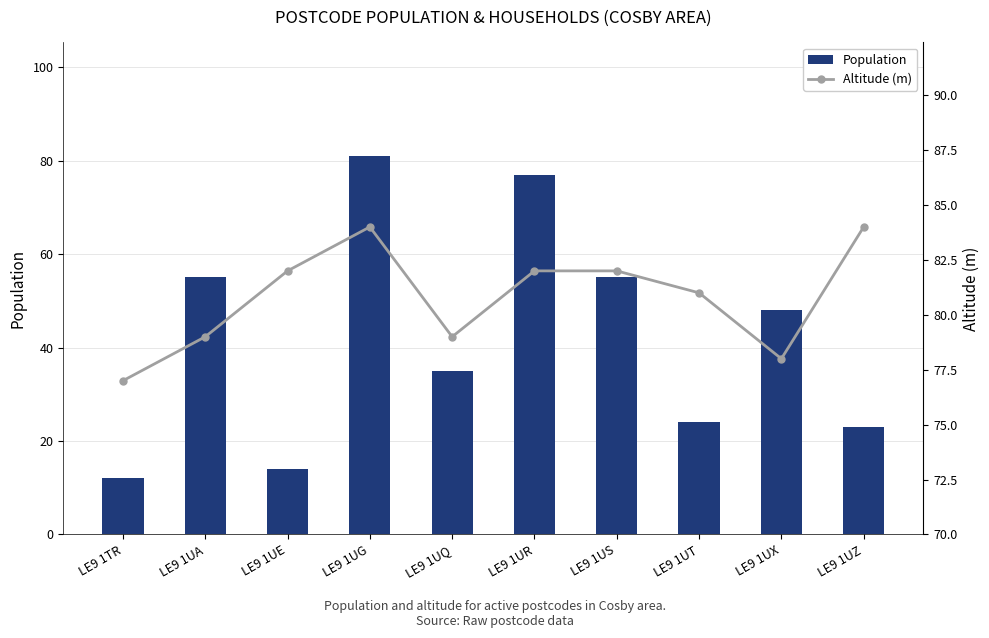

How many groups of bars are there?

10